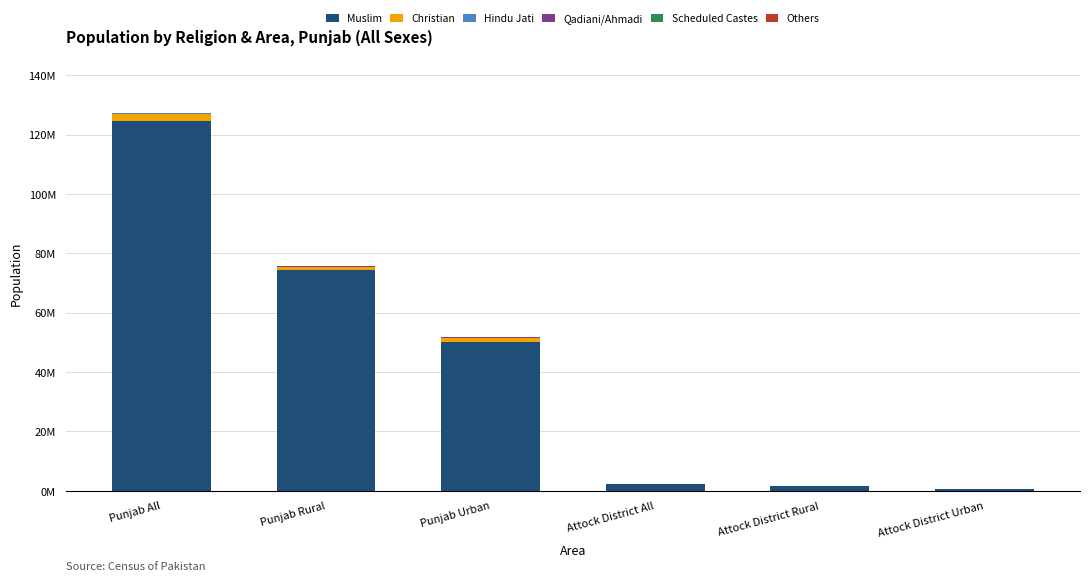

Does the chart contain stacked bars?

Yes